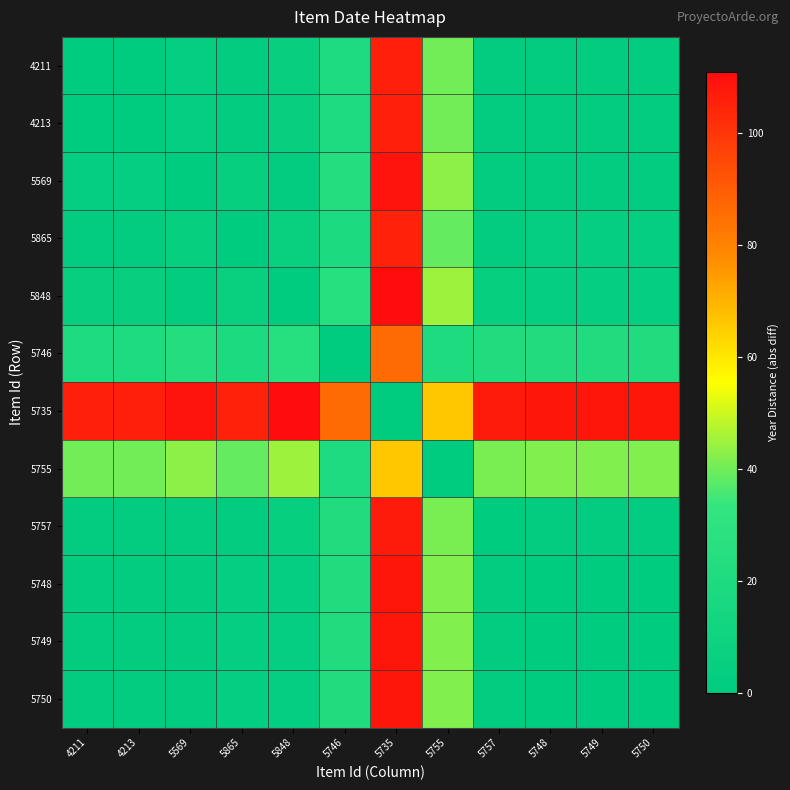

Reading right to left, list all the values displayed in this chart.

4211: 5750=2	5749=2	5748=2	5757=1	5755=40	5735=106	5746=20	5848=5	5865=1	5569=3	4213=0	4211=0
4213: 5750=2	5749=2	5748=2	5757=1	5755=40	5735=106	5746=20	5848=5	5865=1	5569=3	4213=0	4211=0
5569: 5750=1	5749=1	5748=1	5757=2	5755=43	5735=109	5746=23	5848=2	5865=4	5569=0	4213=3	4211=3
5865: 5750=3	5749=3	5748=3	5757=2	5755=39	5735=105	5746=19	5848=6	5865=0	5569=4	4213=1	4211=1
5848: 5750=3	5749=3	5748=3	5757=4	5755=45	5735=111	5746=25	5848=0	5865=6	5569=2	4213=5	4211=5
5746: 5750=22	5749=22	5748=22	5757=21	5755=20	5735=86	5746=0	5848=25	5865=19	5569=23	4213=20	4211=20
5735: 5750=108	5749=108	5748=108	5757=107	5755=66	5735=0	5746=86	5848=111	5865=105	5569=109	4213=106	4211=106
5755: 5750=42	5749=42	5748=42	5757=41	5755=0	5735=66	5746=20	5848=45	5865=39	5569=43	4213=40	4211=40
5757: 5750=1	5749=1	5748=1	5757=0	5755=41	5735=107	5746=21	5848=4	5865=2	5569=2	4213=1	4211=1
5748: 5750=0	5749=0	5748=0	5757=1	5755=42	5735=108	5746=22	5848=3	5865=3	5569=1	4213=2	4211=2
5749: 5750=0	5749=0	5748=0	5757=1	5755=42	5735=108	5746=22	5848=3	5865=3	5569=1	4213=2	4211=2
5750: 5750=0	5749=0	5748=0	5757=1	5755=42	5735=108	5746=22	5848=3	5865=3	5569=1	4213=2	4211=2